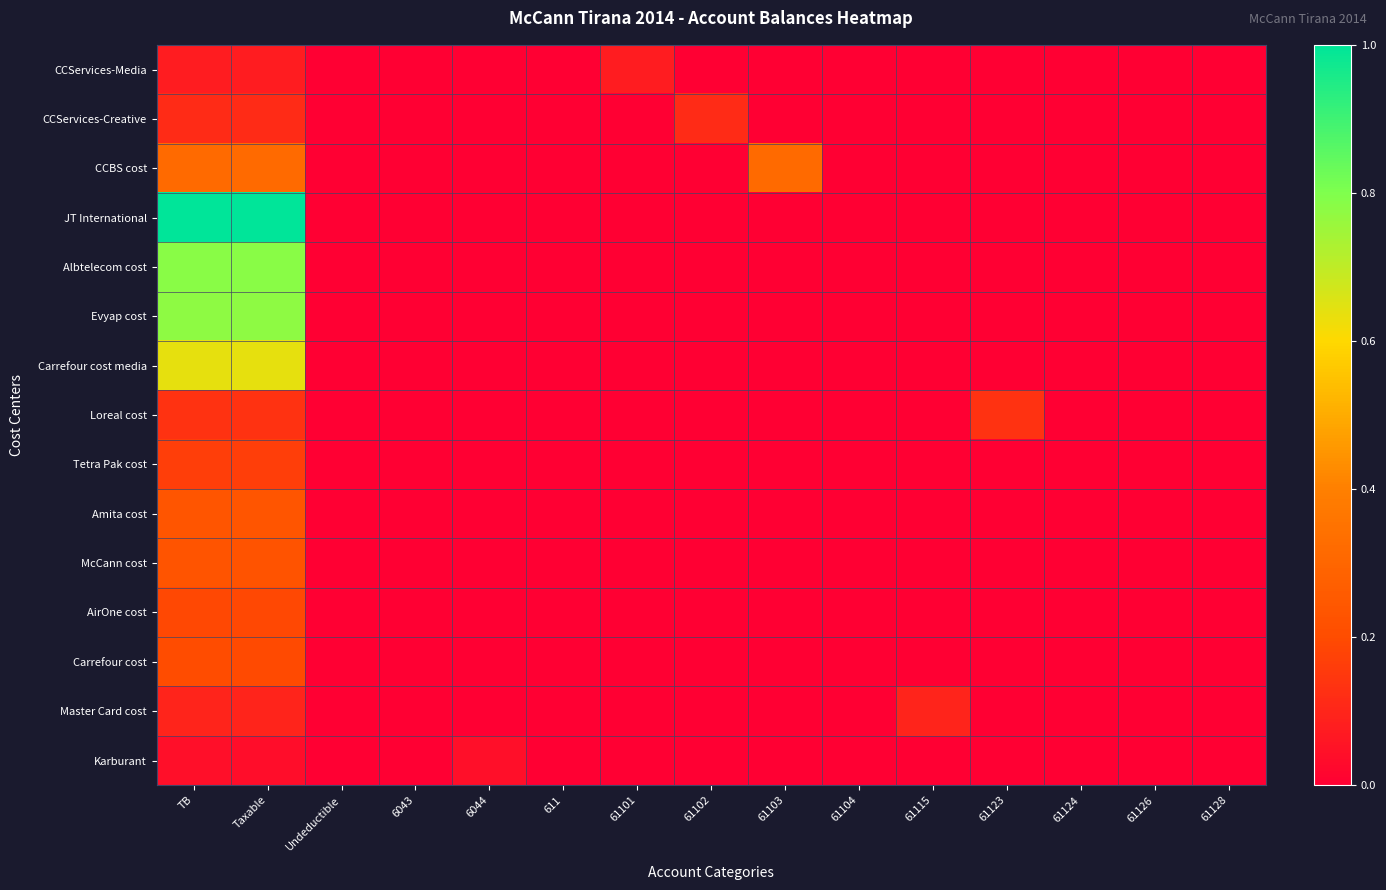

How many distinct data groups are displayed?

15